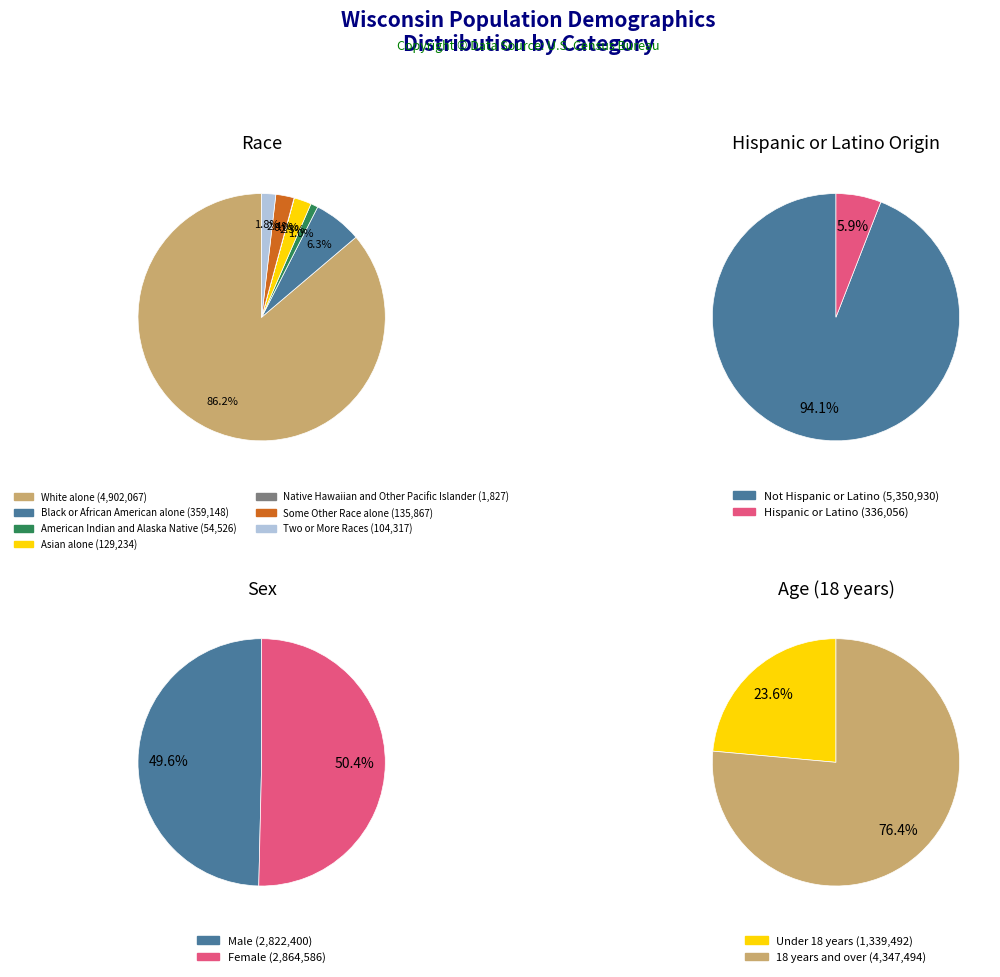

Between Black or African American alone and Some Other Race alone, which is larger?

Black or African American alone